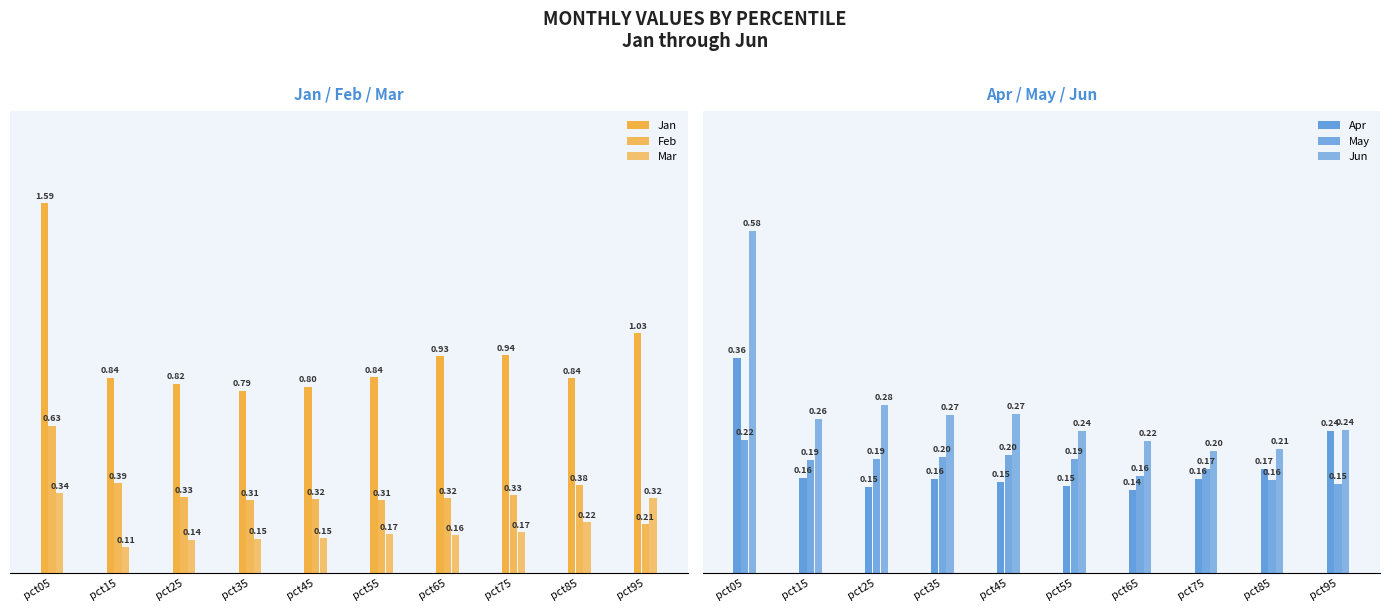

Rank the series by their maximum value, from highest to lowest.

Jan, Feb, Jun, Apr, Mar, May